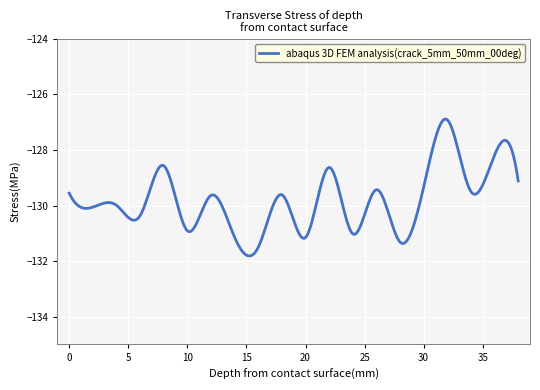

What is the minimum value shown in the chart?

-131.8